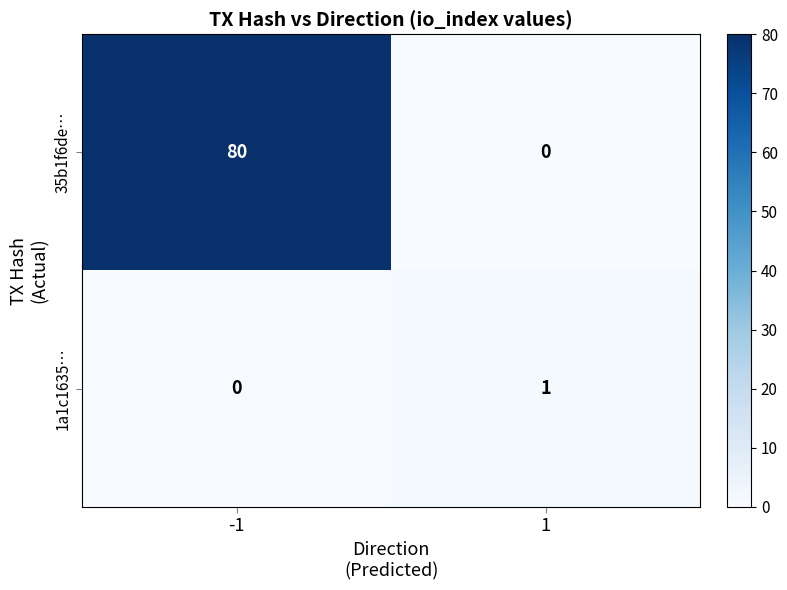

True or false: 35b1f6de… has a value of 80 at -1.

True